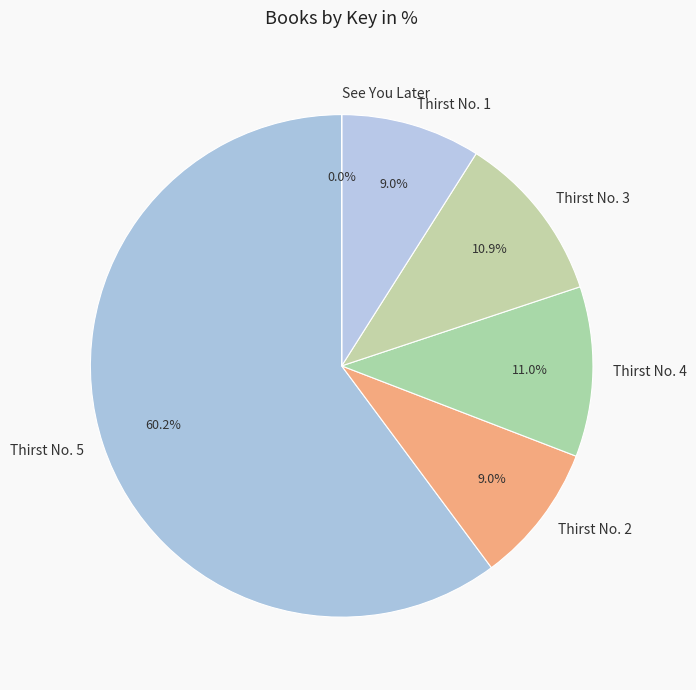

Do Thirst No. 2 and Thirst No. 5 together represent more than half of the pie?

Yes